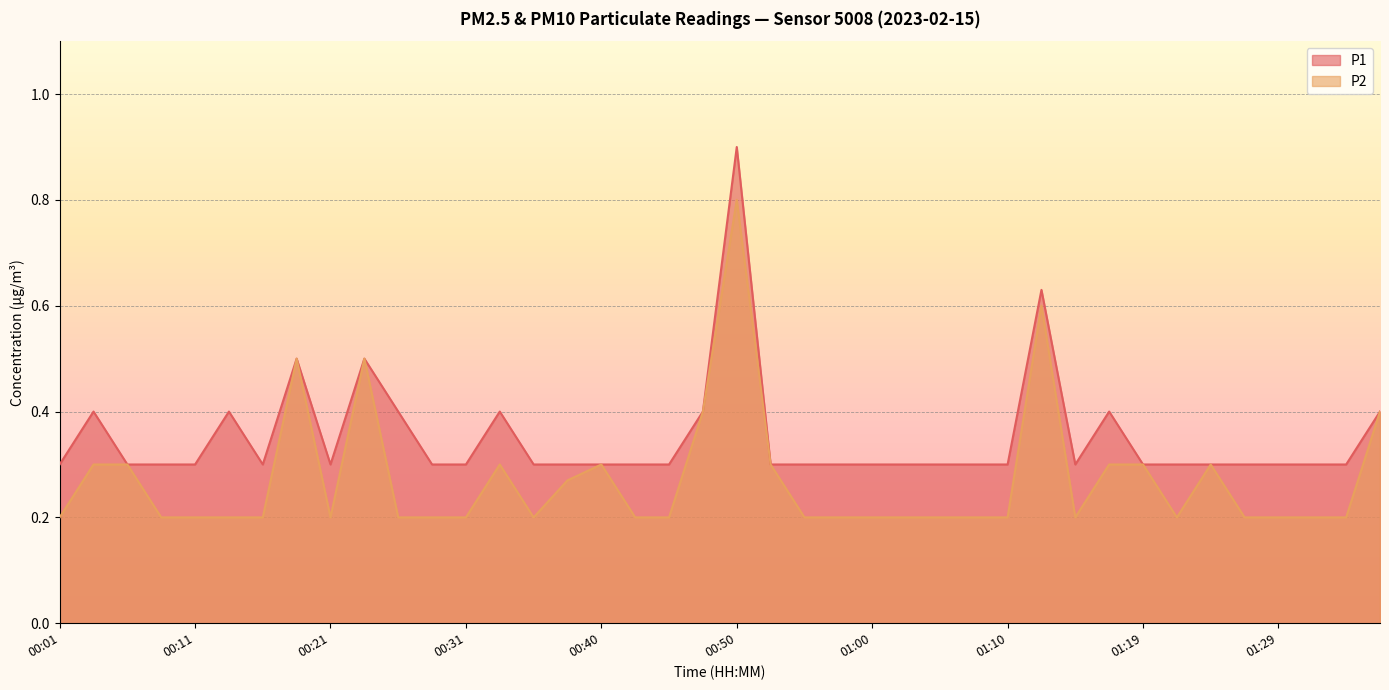

The value of P2 at 01:00 is 0.3. True or false?

False